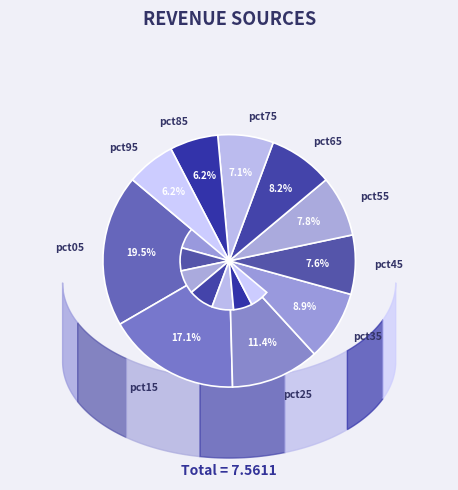

How many slices are in this pie chart?

10